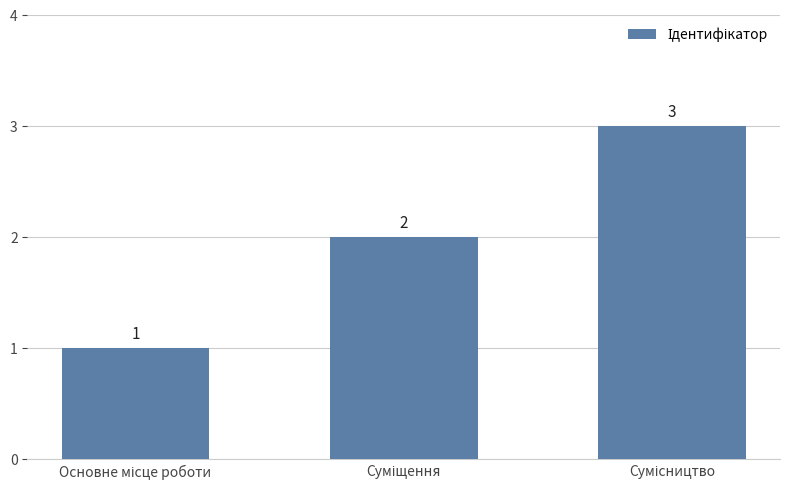

How many values are between 1 and 3?

3